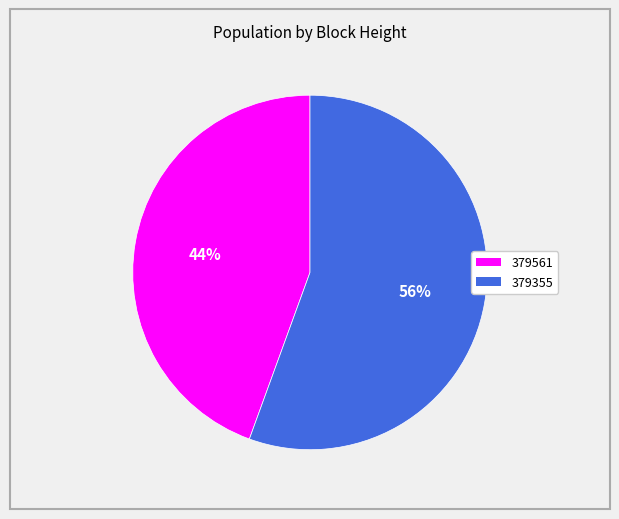

Which slice is the largest?

379355